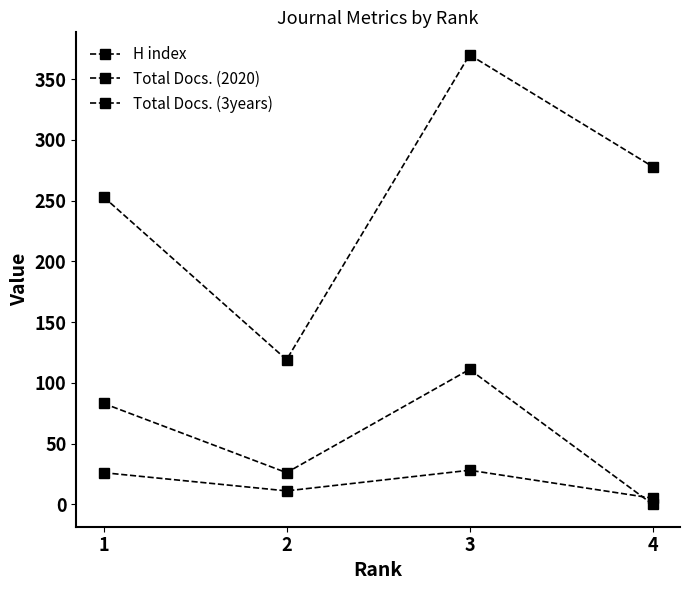

Count the number of categories in the chart.

4